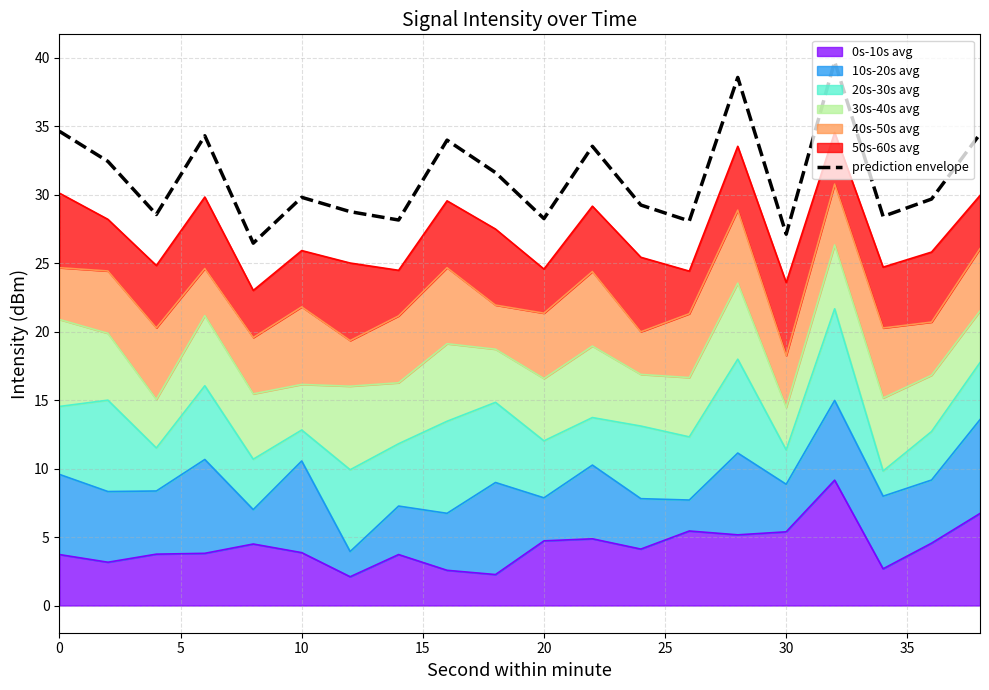

What is the difference between the second highest and second lowest values?

11.4